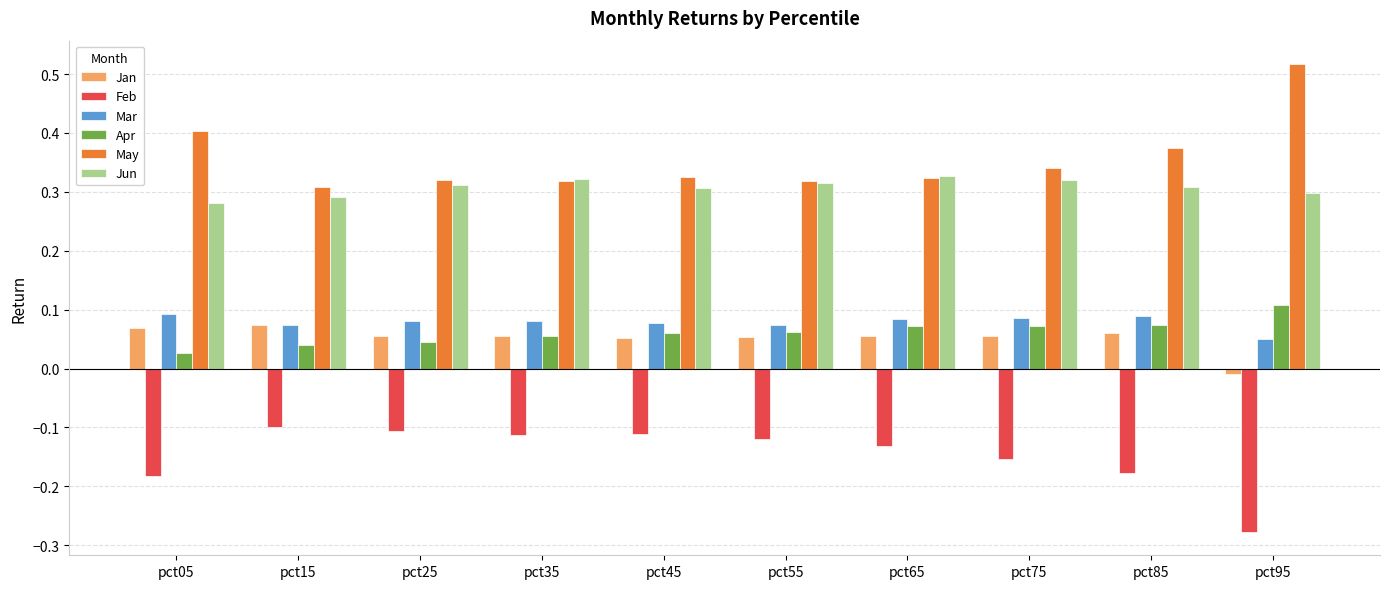

Which series has the largest total across all categories?

May